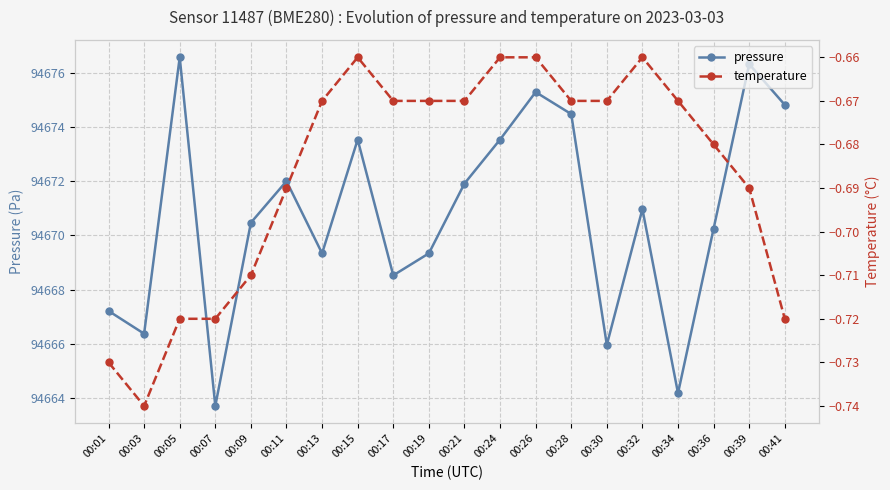

True or false: pressure has a value of 94671.0 at 00:32.

True